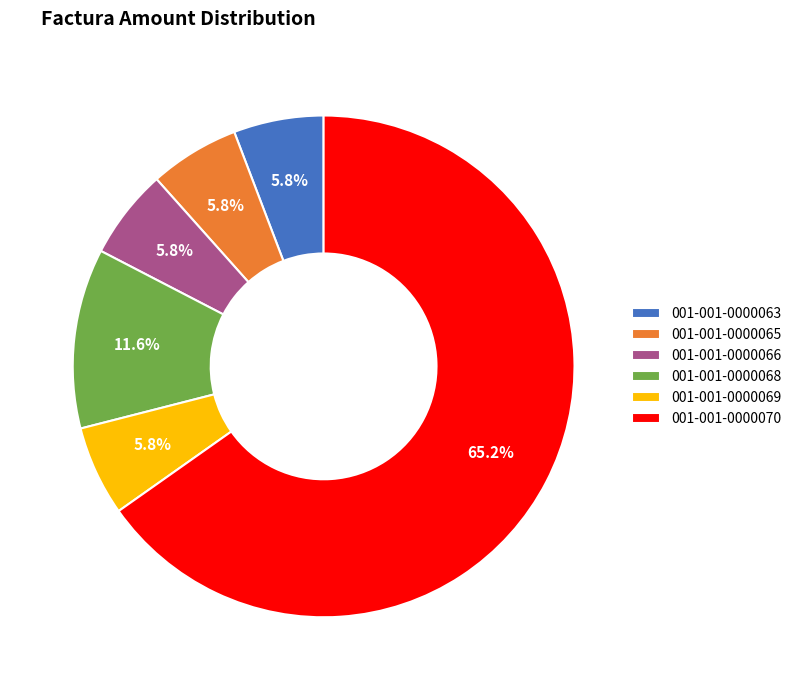

Which category has the biggest portion of the pie?

001-001-0000070